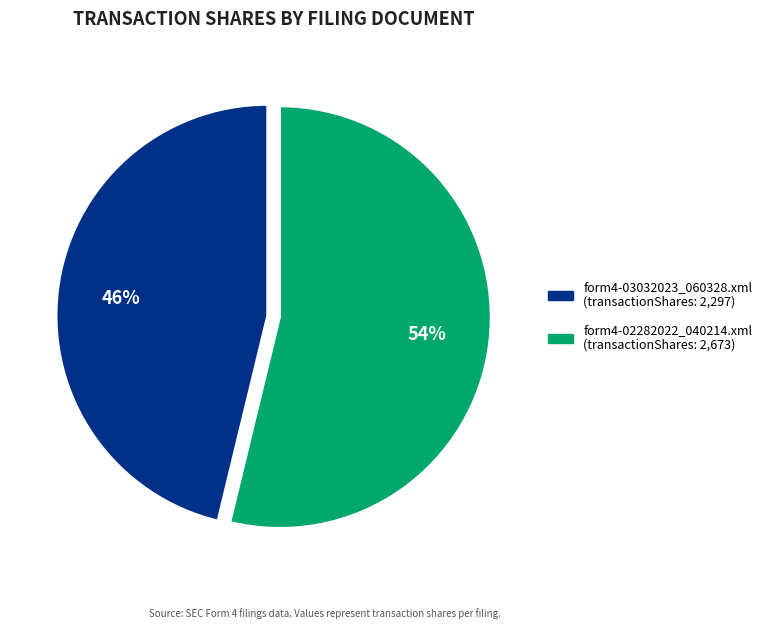

To the nearest percent, what is the difference between the form4-02282022_040214.xml and form4-03032023_060328.xml slice percentages?

8%